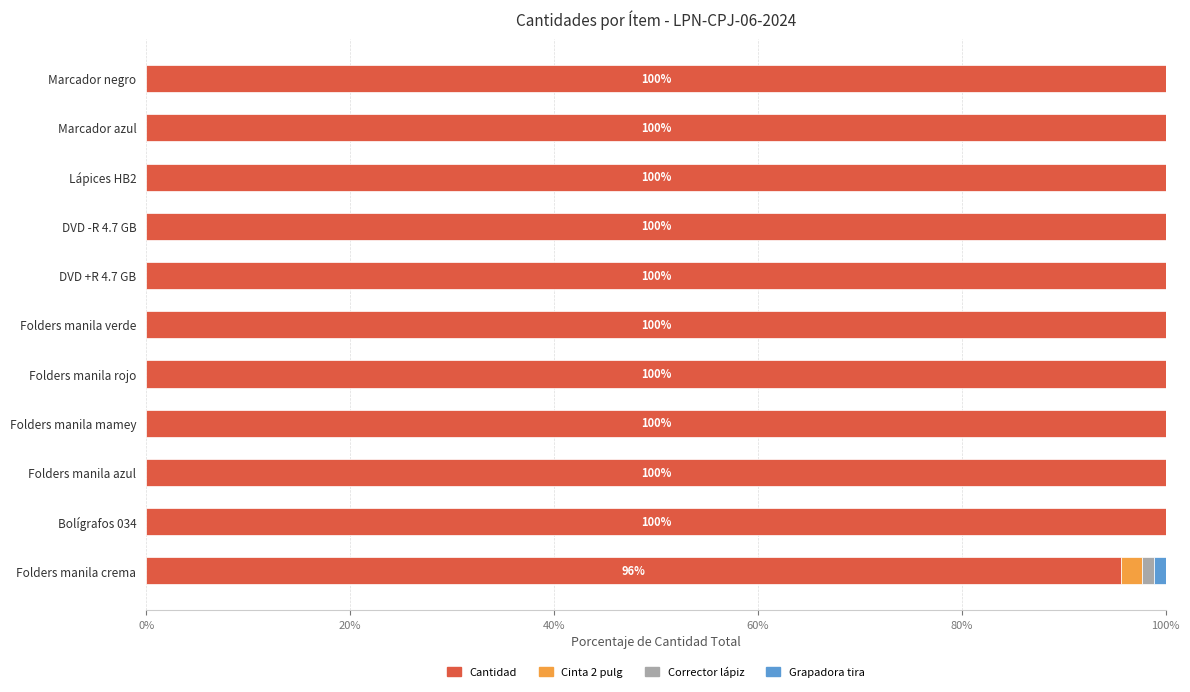

What is the sum of all Cantidad values?

1095.6